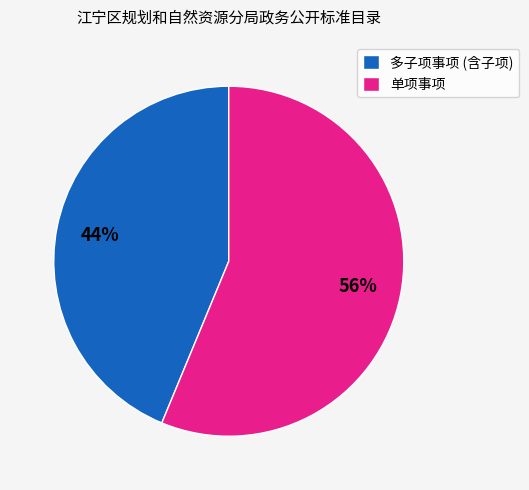

The 多子项事项 (含子项) slice represents 44% of the pie. True or false?

True